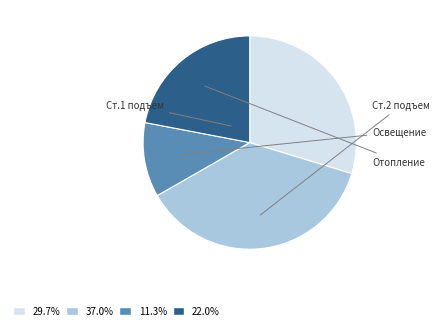

Is there a majority slice in this chart?

No